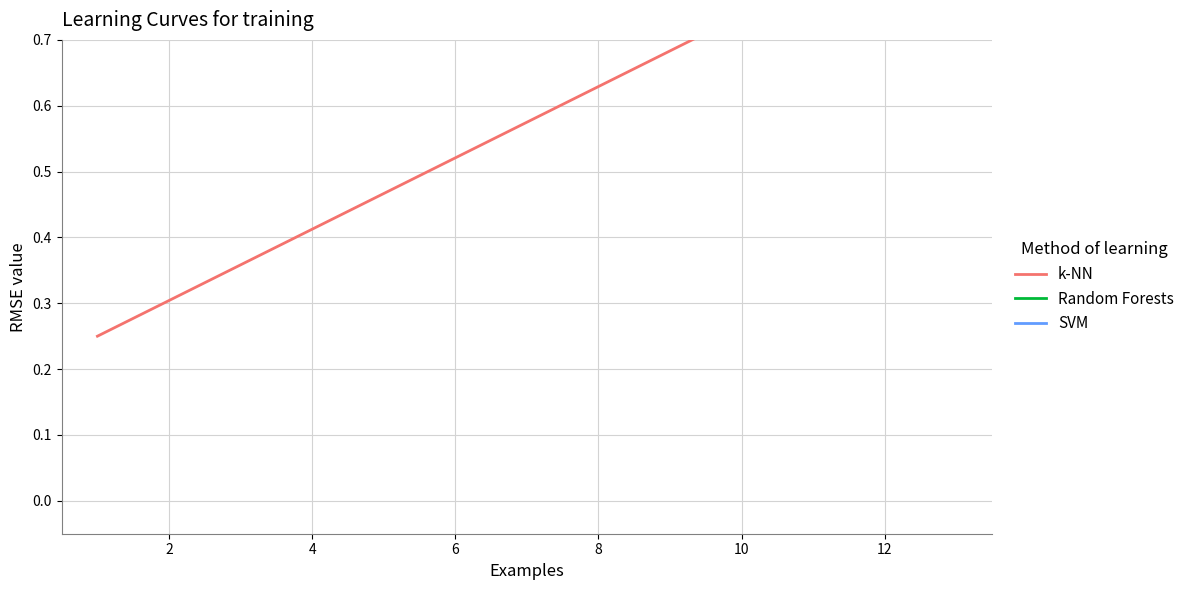

True or false: SVM has more than 2 interior local peaks.

False